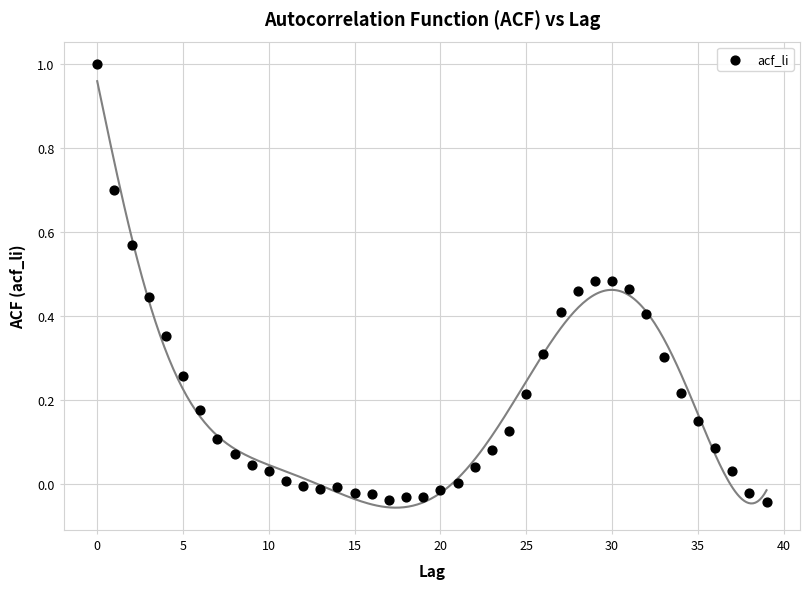

What is the range of Y values (max minus min)?

1.0